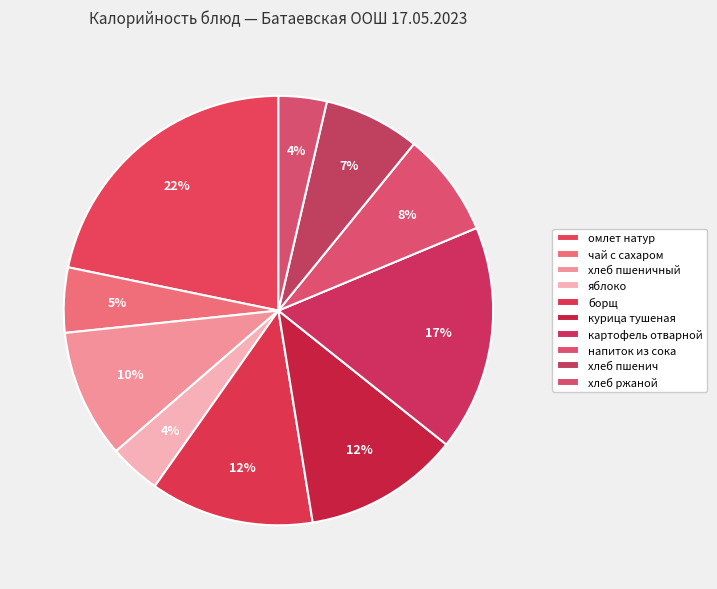

Does напиток из сока represent more than half of the total?

No